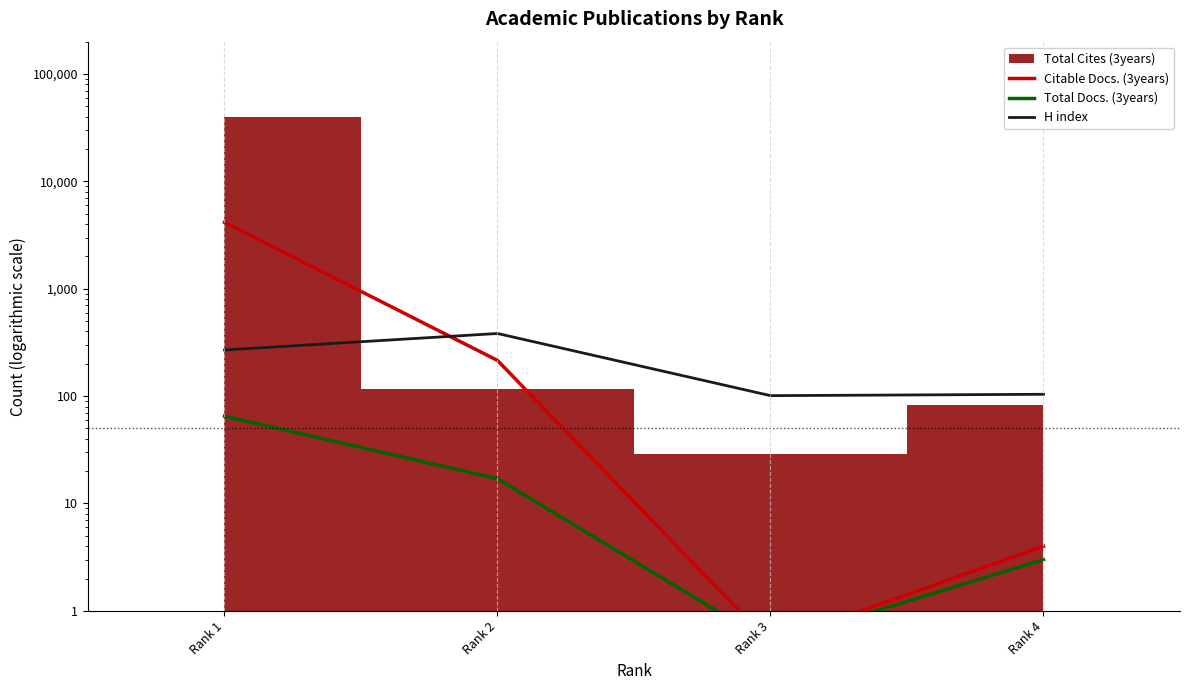

True or false: Citable Docs. (3years) and Total Docs. (3years) cross at least once.

False